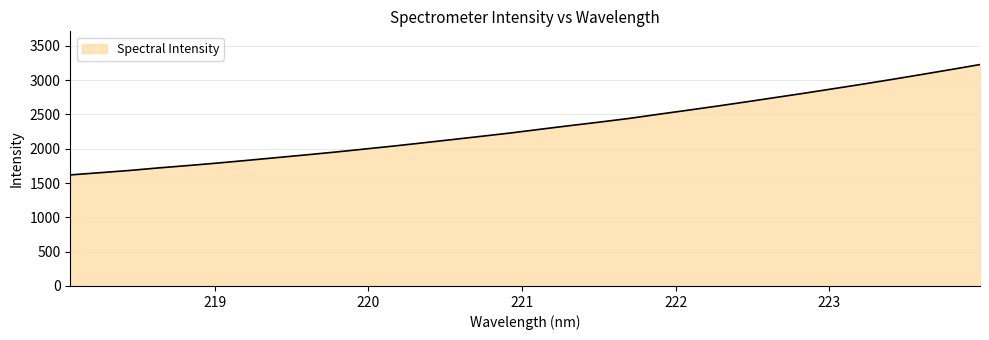

What is the difference between the second highest and minimum values?

1534.8